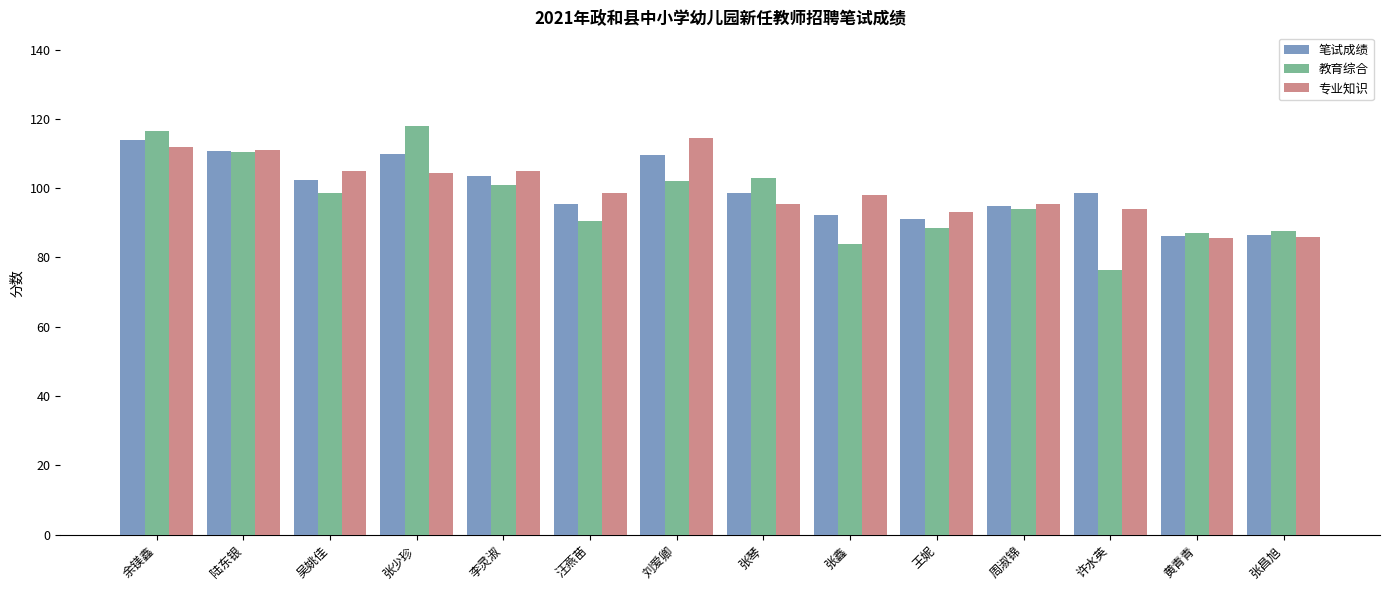

What is the smallest value displayed?

76.5